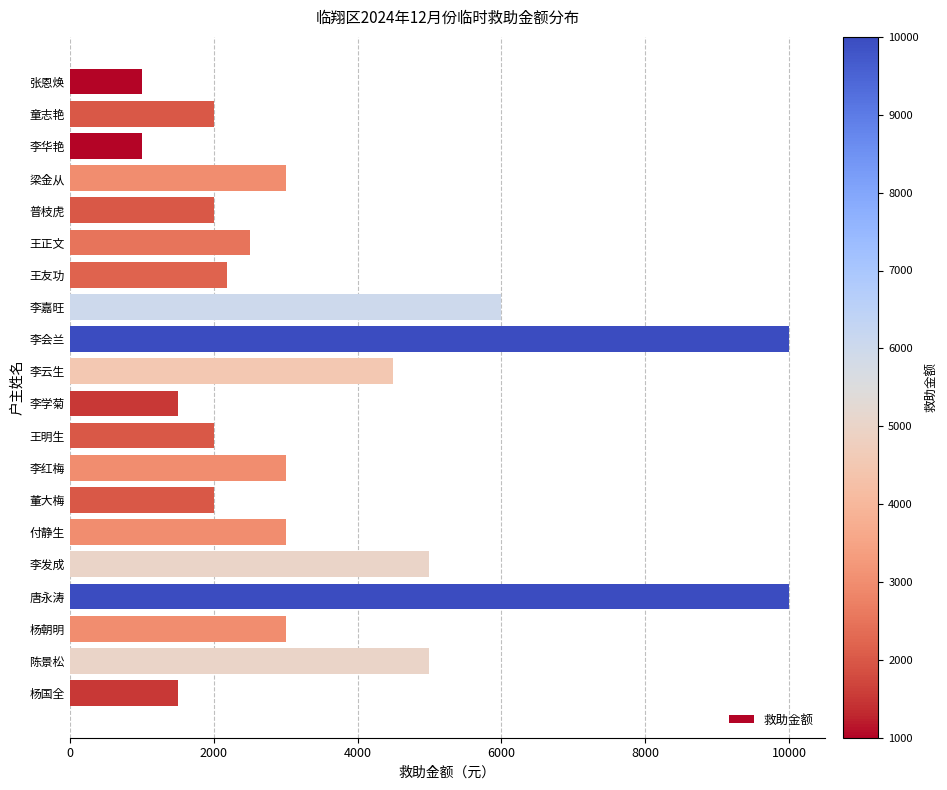

Approximately how many times larger is the value at 普枝虎 compared to 李云生?

0.4